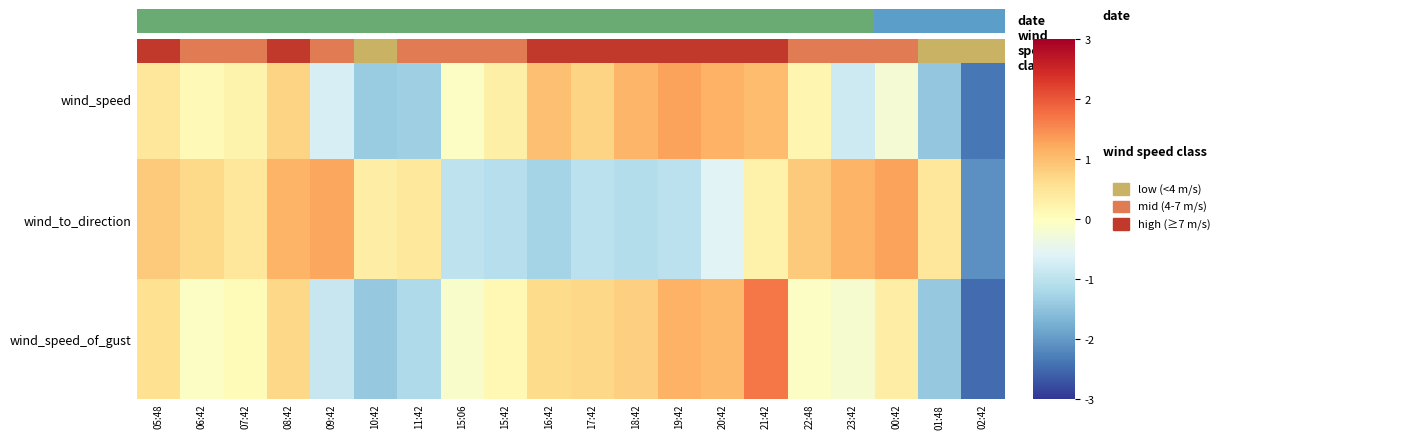

What is the maximum value for wind_to_direction?

1.3